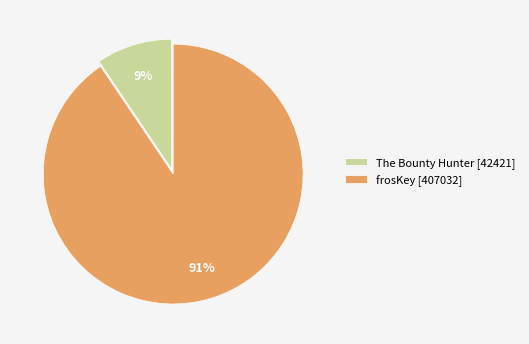

Which slice is the largest?

frosKey [407032]